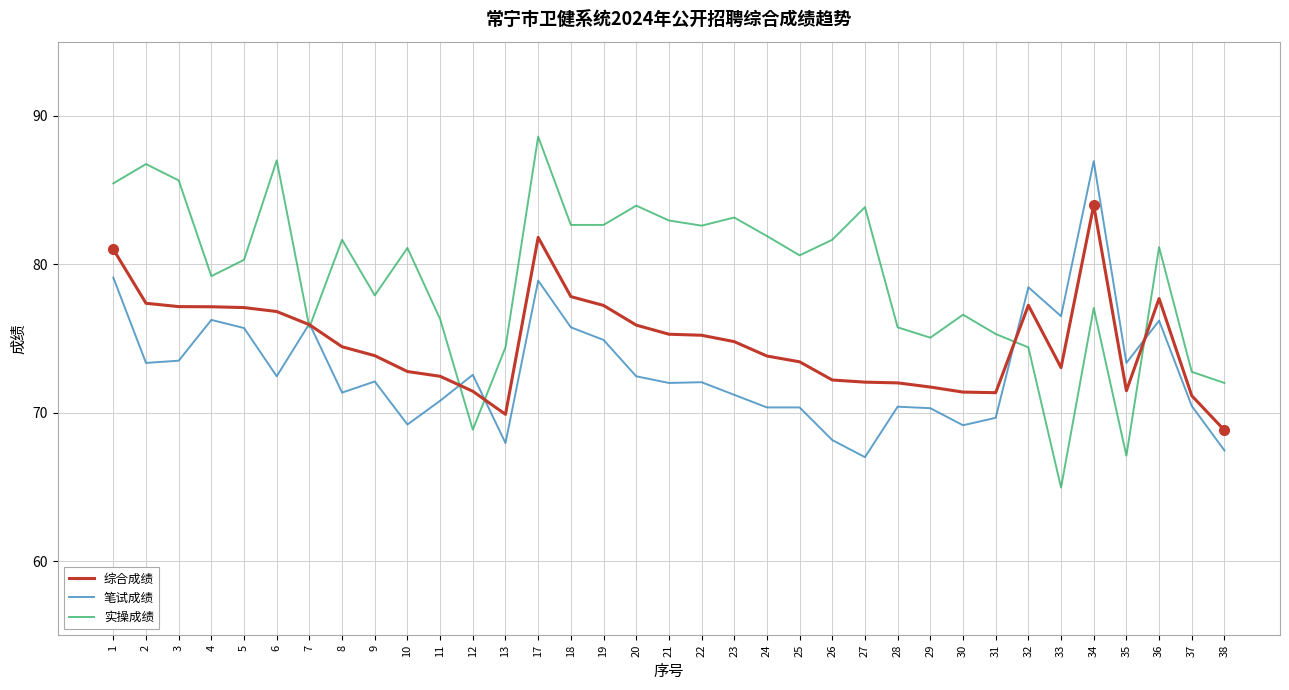

At which category is the sum across all series the highest?

17